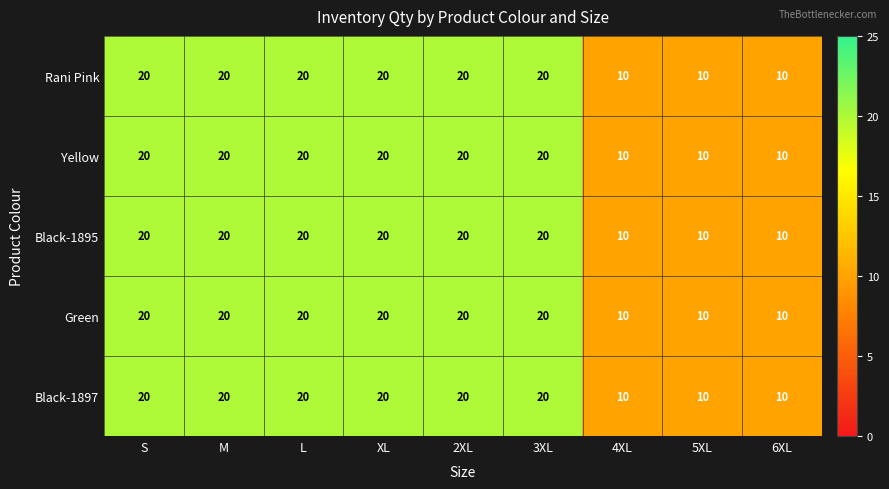

The Rani Pink series shows 20 at M. True or false?

True